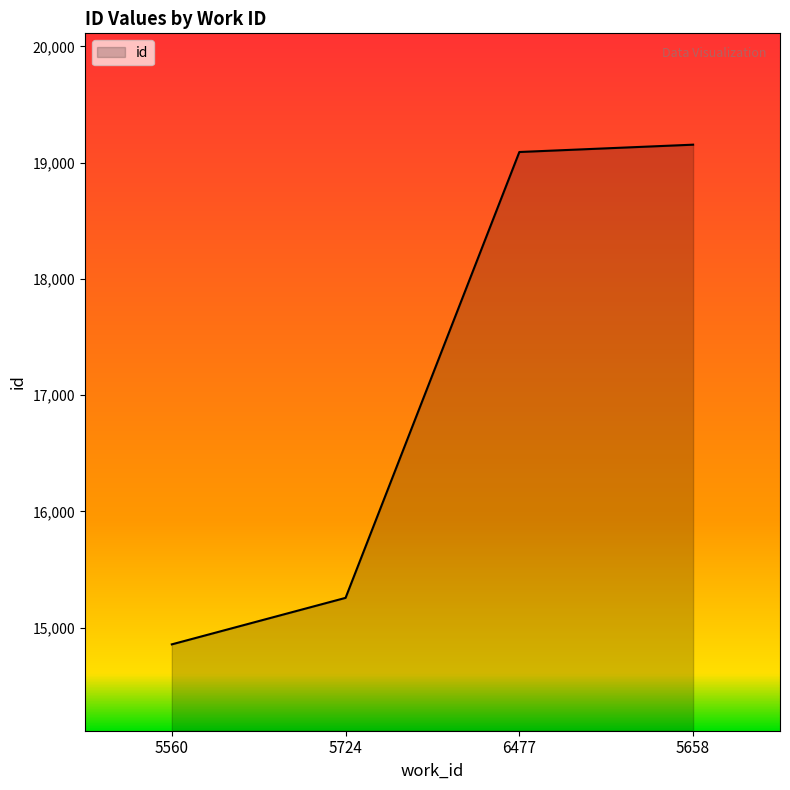

Where is the data nearest to the value 17005?

5724